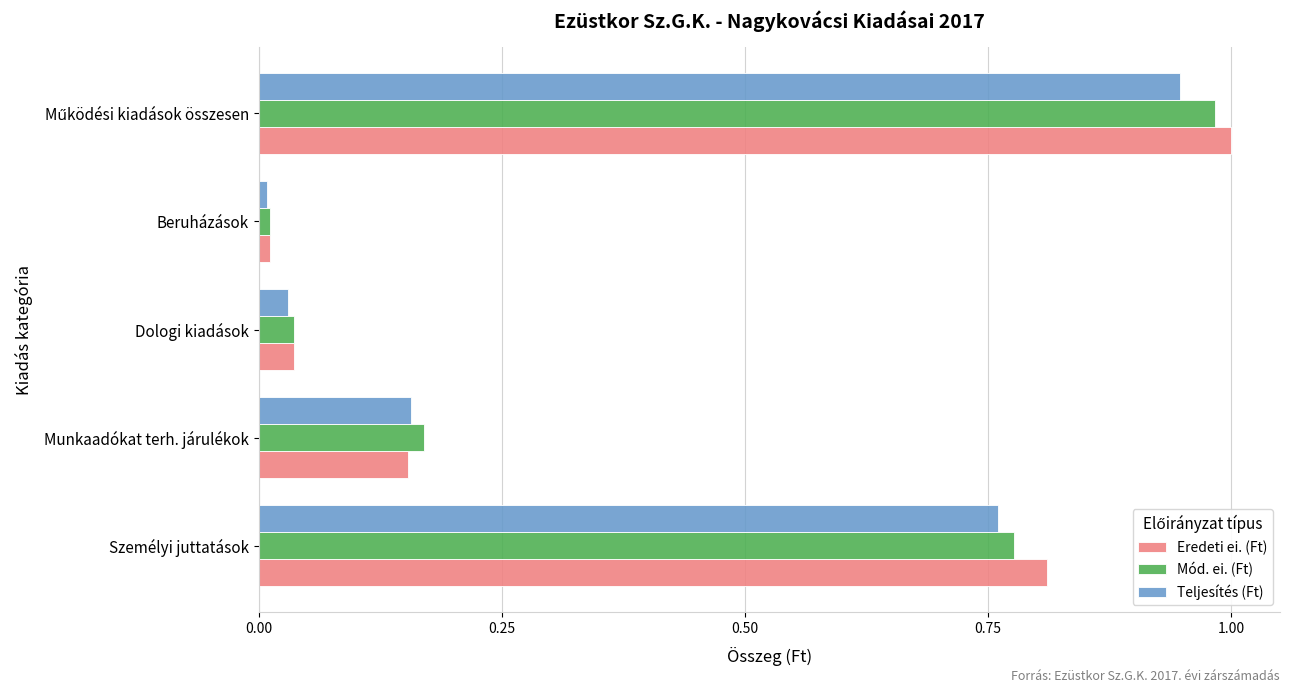

At which label does Teljesítés (Ft) reach its minimum?

Beruházások